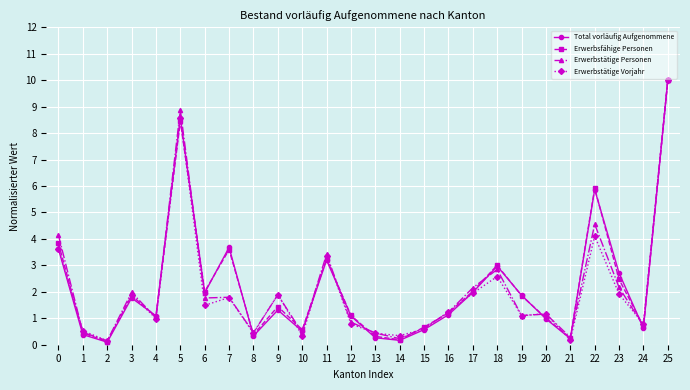

What are all the series names shown in the legend?

Total vorläufig Aufgenommene, Erwerbsfähige Personen, Erwerbstätige Personen, Erwerbstätige Vorjahr